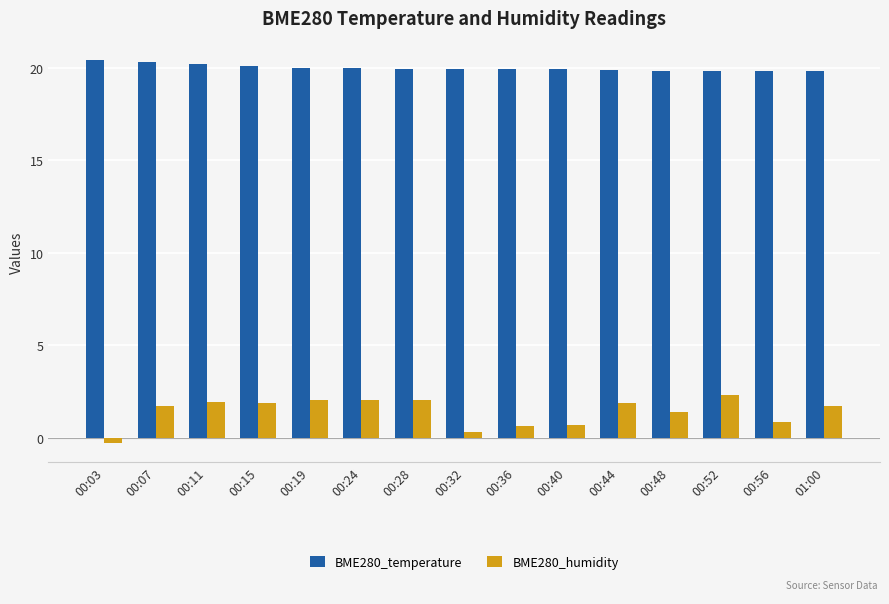

Rank the series at 00:07 from highest to lowest value.

BME280_temperature, BME280_humidity